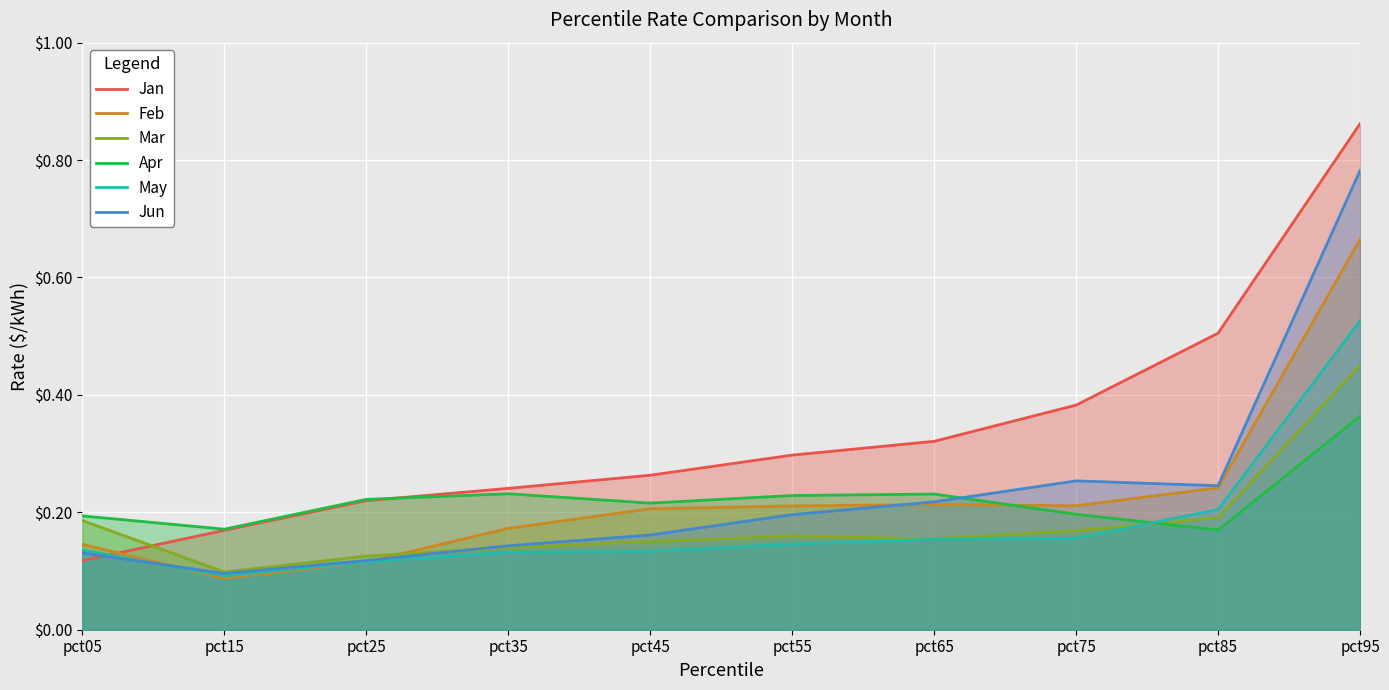

What is the total value across all series at pct05?

0.9